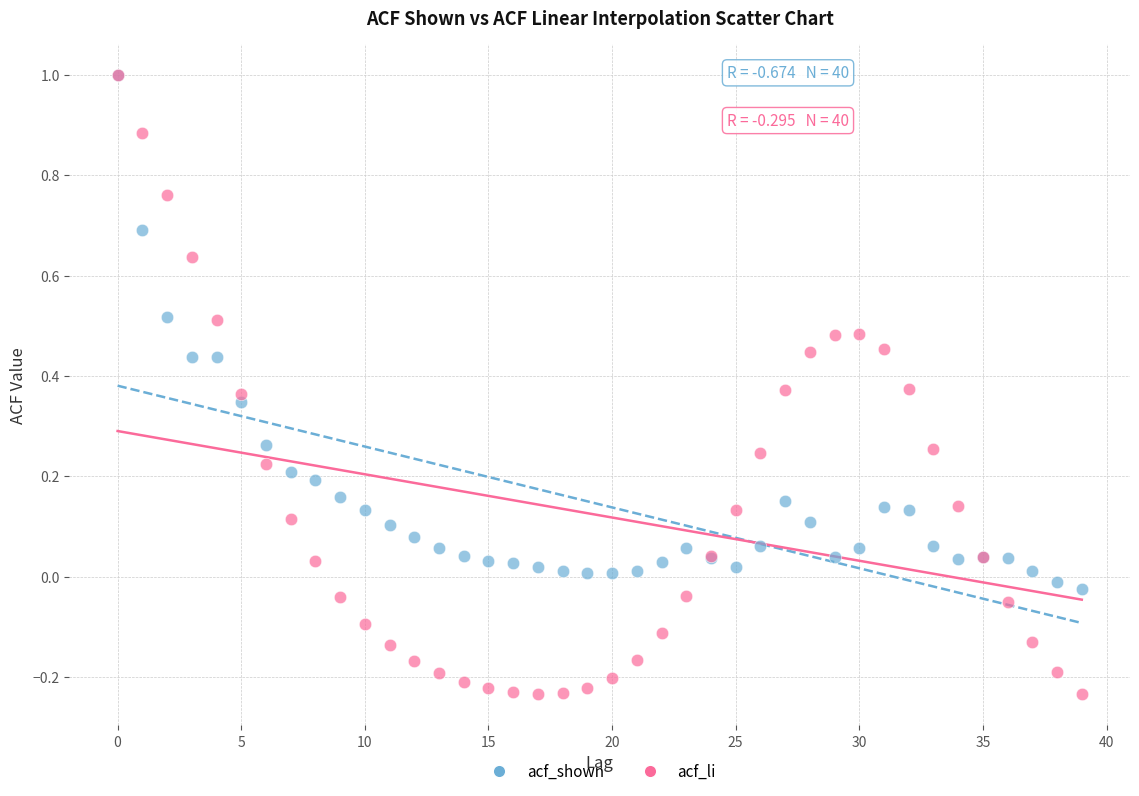

Which series reaches the minimum Y coordinate?

acf_li